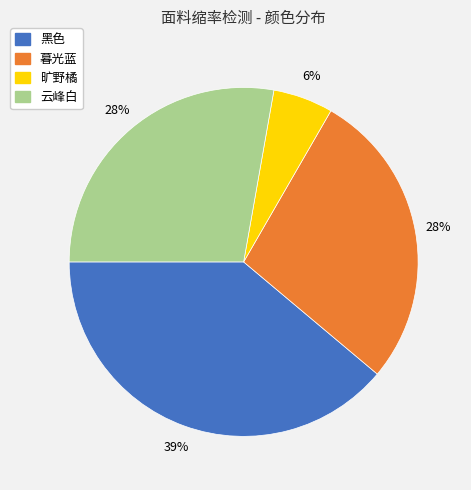

Is 云峰白 the majority of the pie?

No